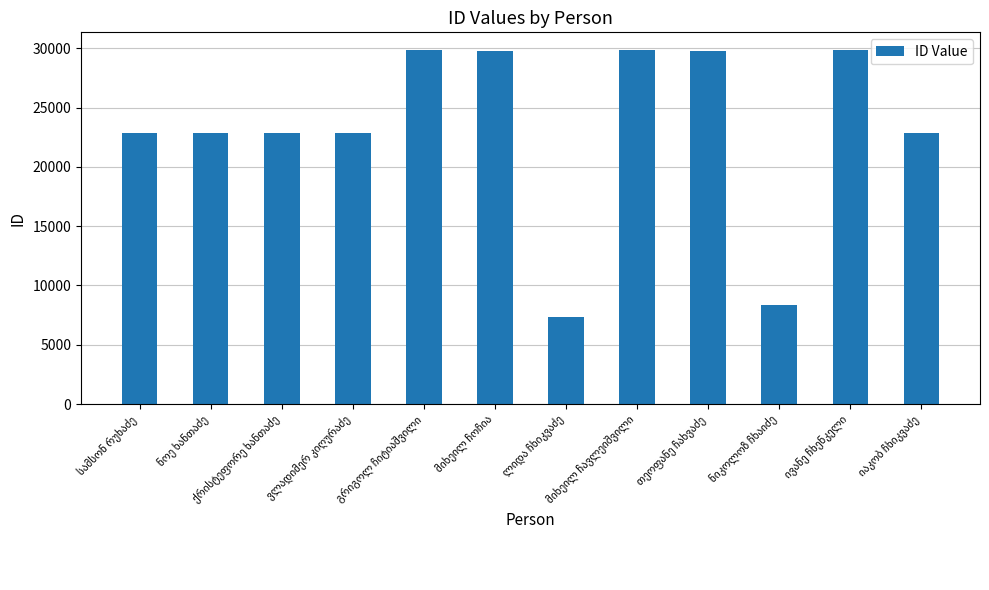

What is the maximum value shown in the chart?

29859